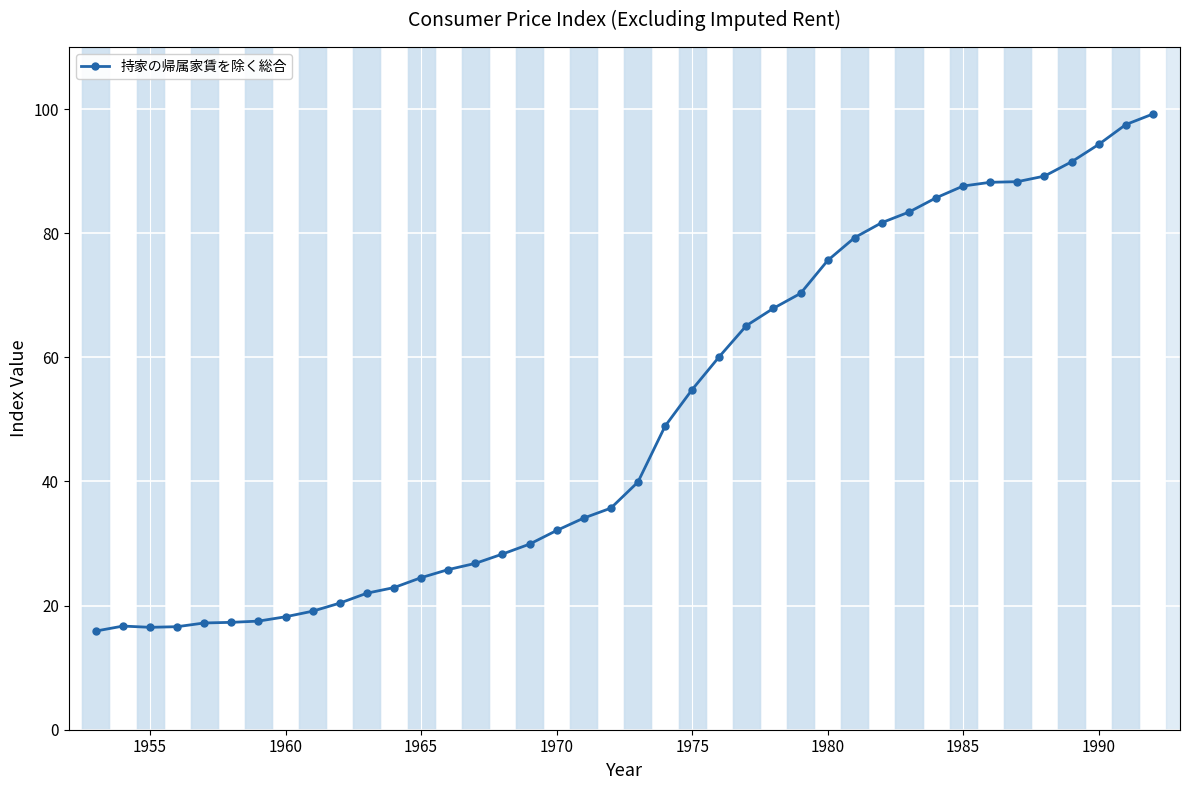

Does the chart display data point markers on the line(s)?

Yes